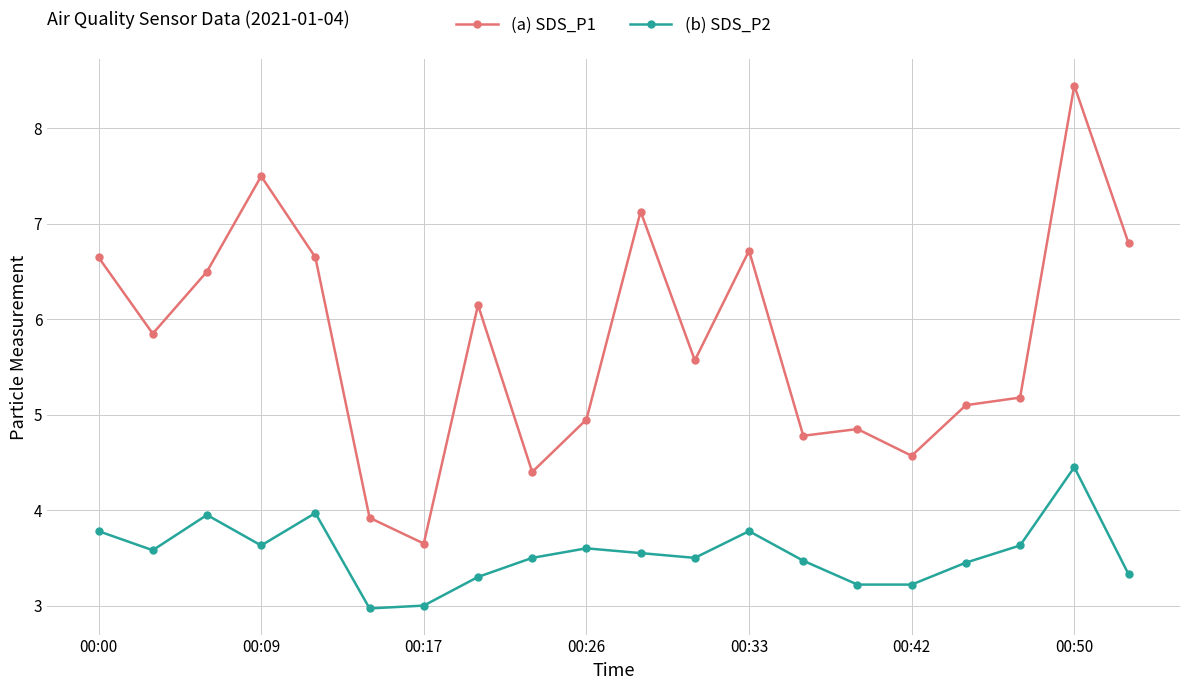

True or false: (a) SDS_P1 has more than 0 interior local peaks.

True